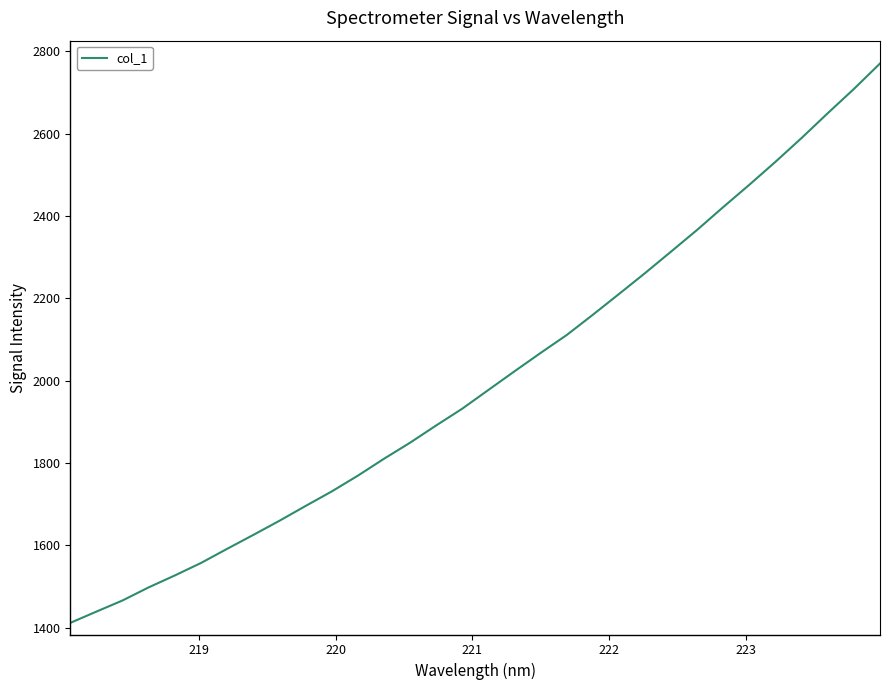

What is the difference between the maximum and minimum values?

1358.5